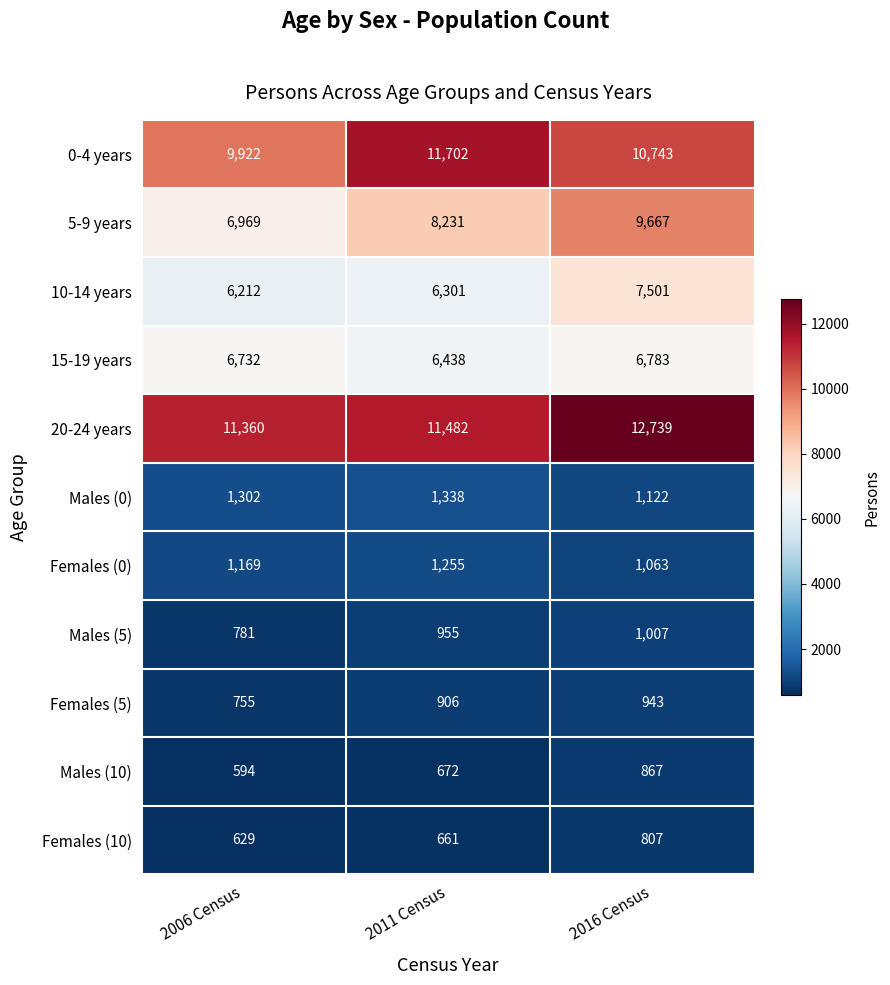

What is the sum of the Males (10) values at 2006 Census and 2011 Census?

1266